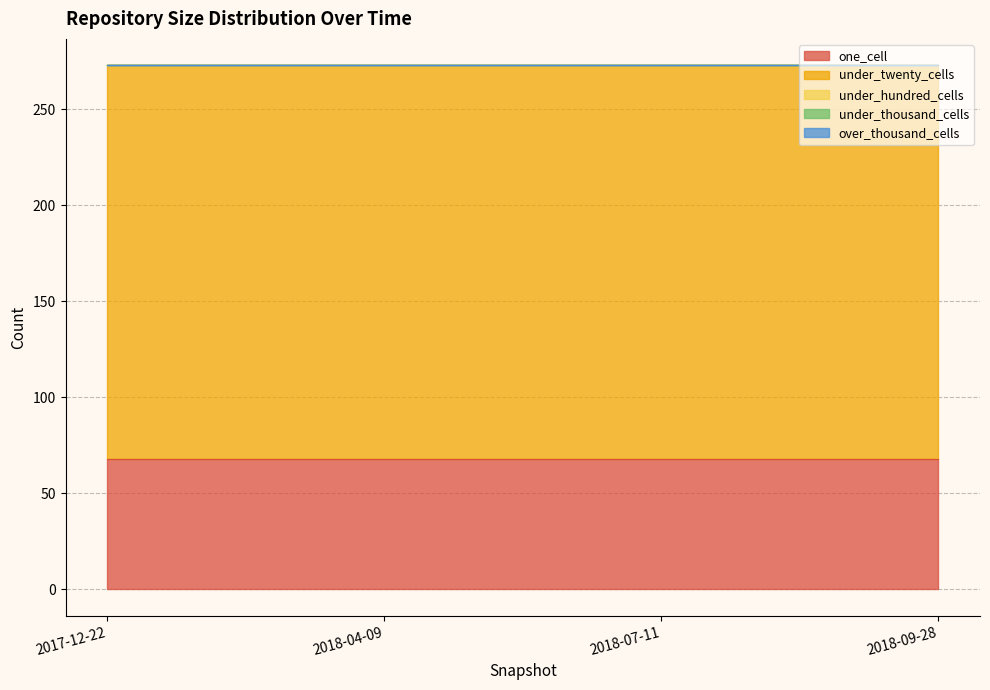

Reading right to left, transcribe all the data shown in this chart.

one_cell: 2018-09-28=68	2018-07-11=68	2018-04-09=68	2017-12-22=68
under_twenty_cells: 2018-09-28=205	2018-07-11=205	2018-04-09=205	2017-12-22=205
under_hundred_cells: 2018-09-28=0	2018-07-11=0	2018-04-09=0	2017-12-22=0
under_thousand_cells: 2018-09-28=0	2018-07-11=0	2018-04-09=0	2017-12-22=0
over_thousand_cells: 2018-09-28=0	2018-07-11=0	2018-04-09=0	2017-12-22=0